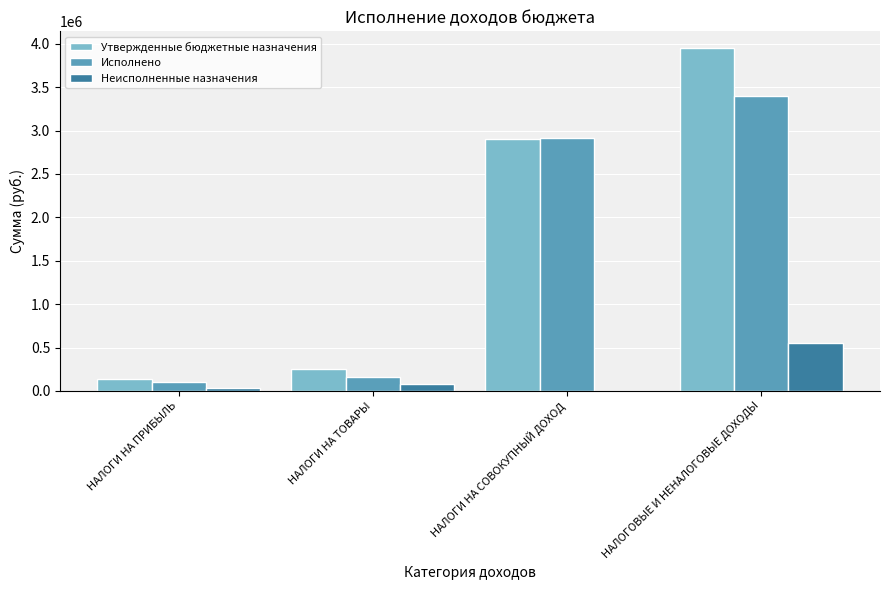

At which label is Исполнено closest to 1749743?

НАЛОГИ НА СОВОКУПНЫЙ ДОХОД